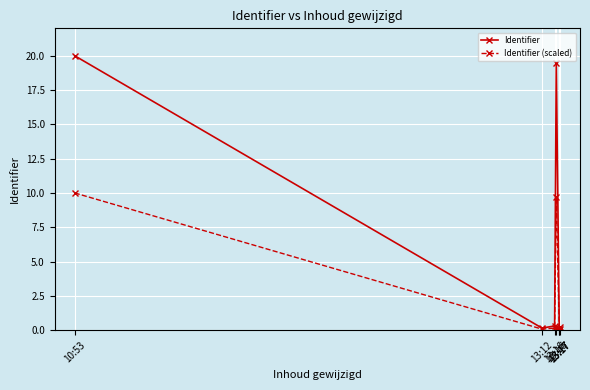

Which series changed the most between 13:17 and 13:17?

Identifier